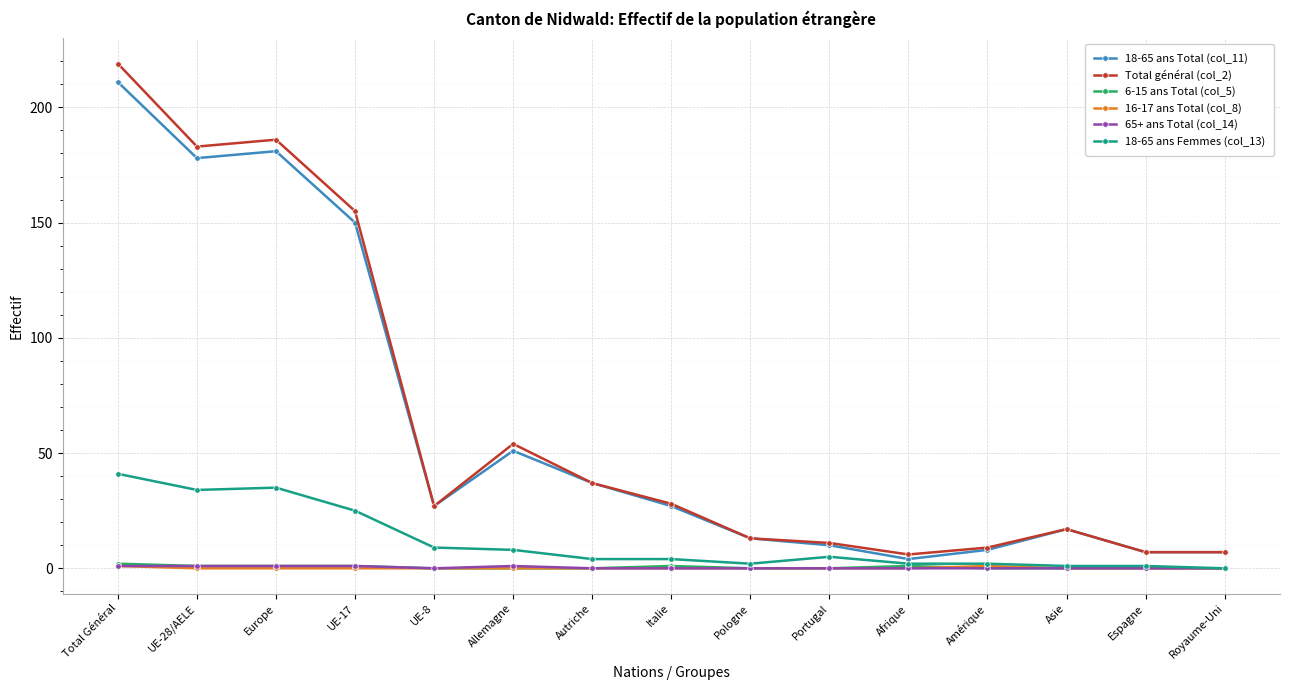

Is the value of 18-65 ans Total (col_11) at Autriche greater than the value of Total général (col_2) at Portugal?

Yes